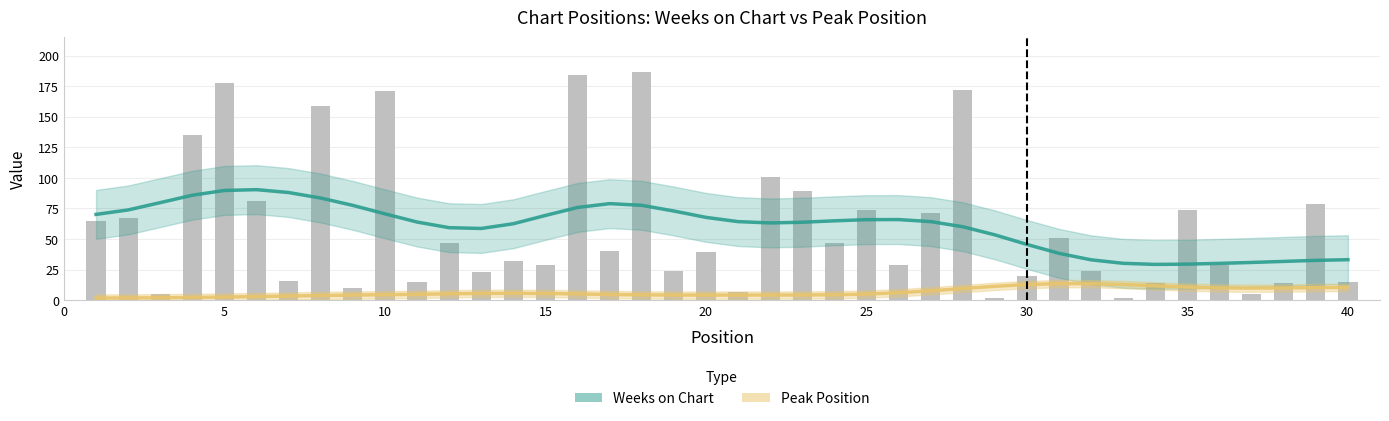

How many data points in Weeks on Chart are above 64?

21